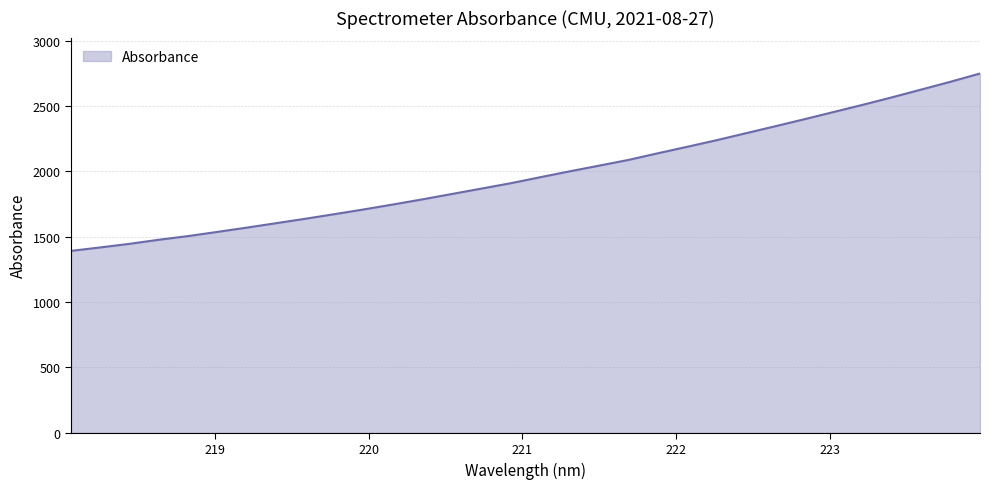

What is the difference between the maximum and minimum values?

1356.6